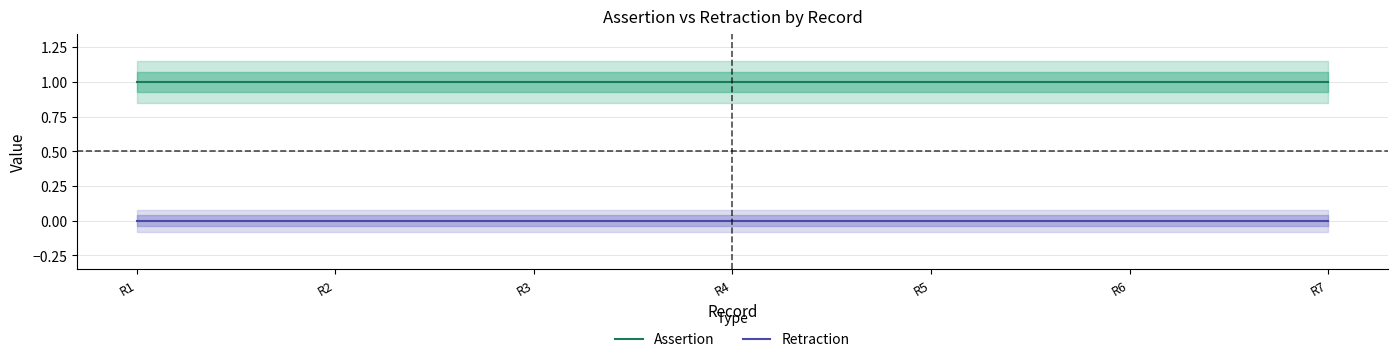

Which category has the highest value in the Assertion series?

R1